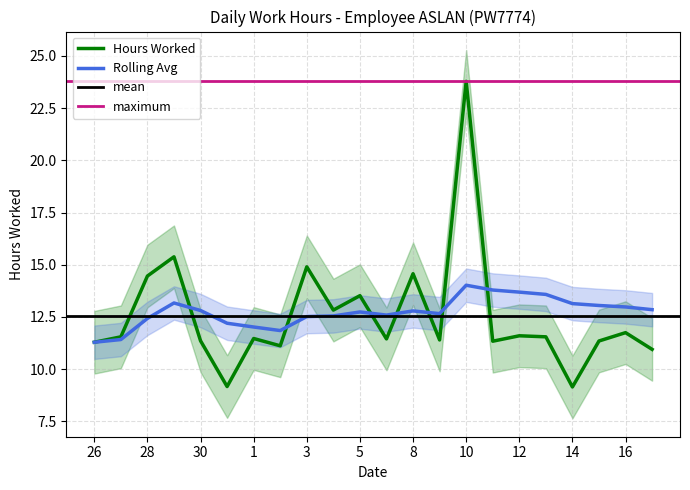

Where is the first local minimum for Hours Worked?

31